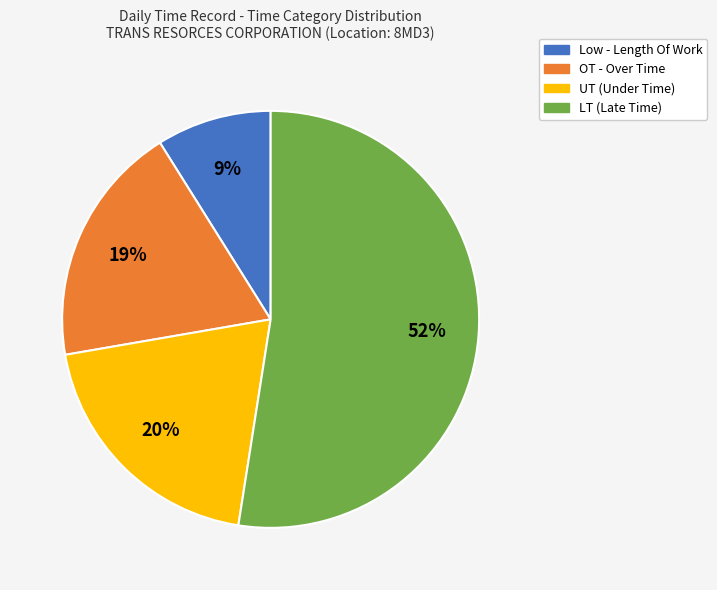

Rank the categories by value from lowest to highest.

Low - Length Of Work, OT - Over Time, UT, LT